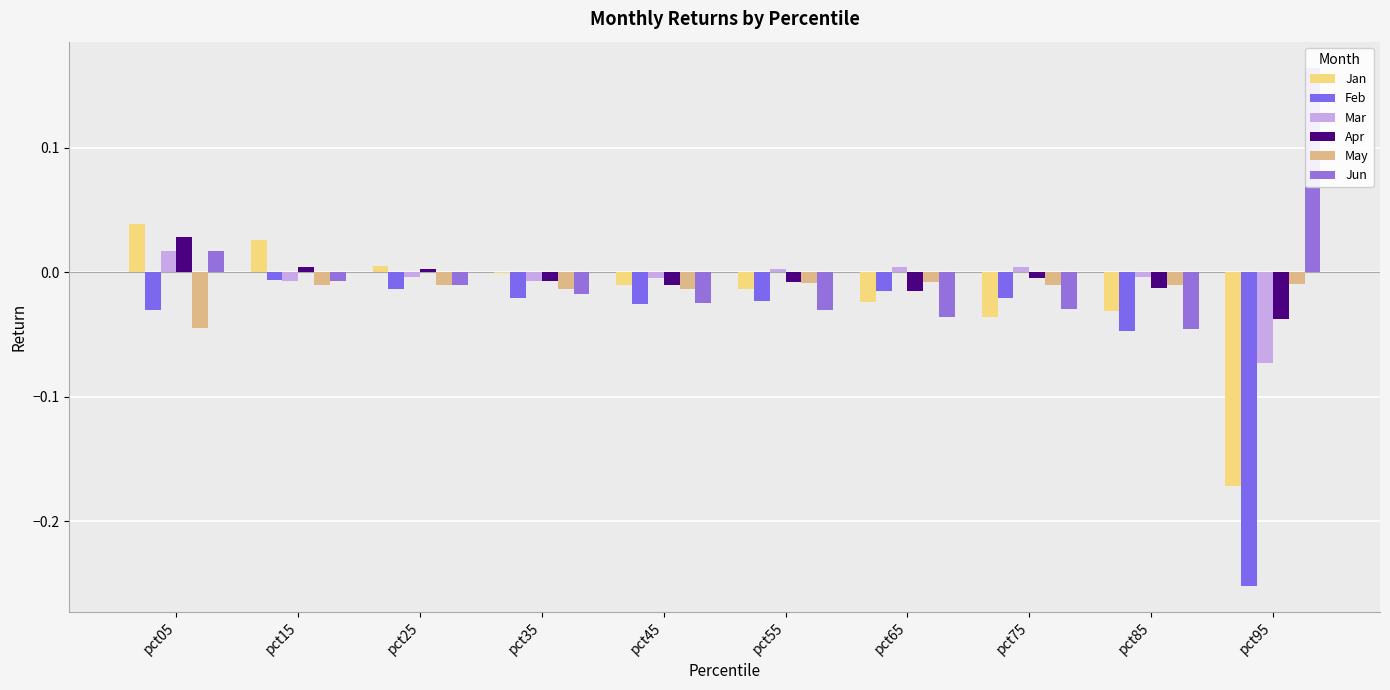

How many bars are there in total?

60